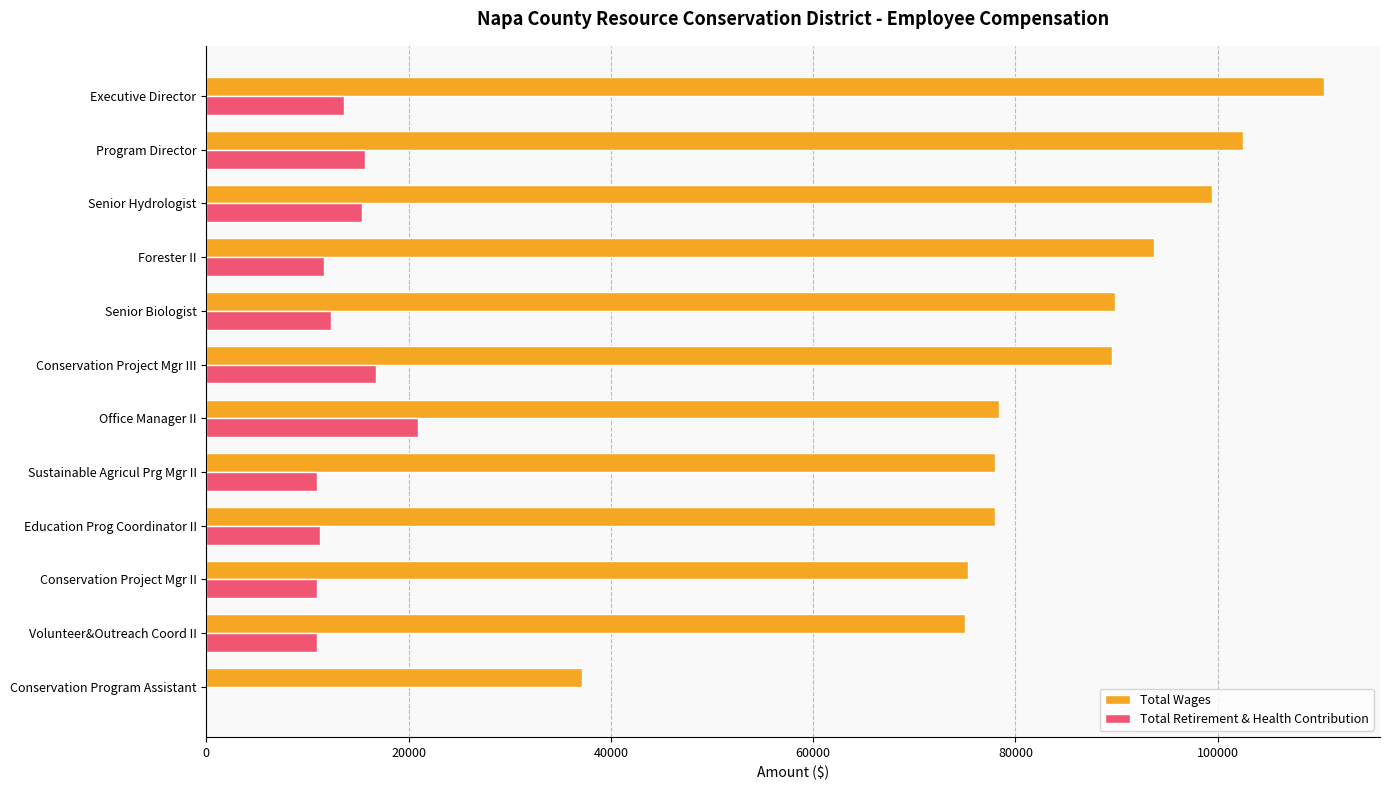

Which category has the highest value in the Total Retirement & Health Contribution series?

Office Manager II